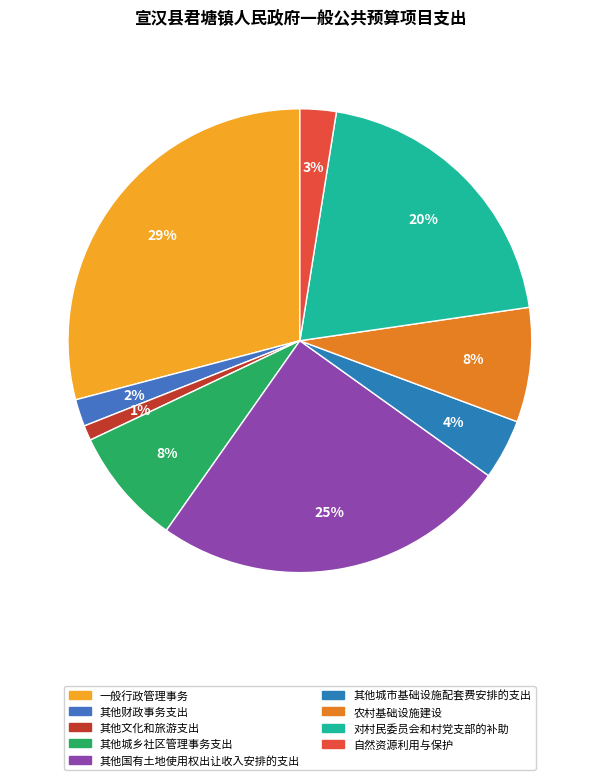

Is it true that 其他城市基础设施配套费安排的支出 is 4% of the pie?

True